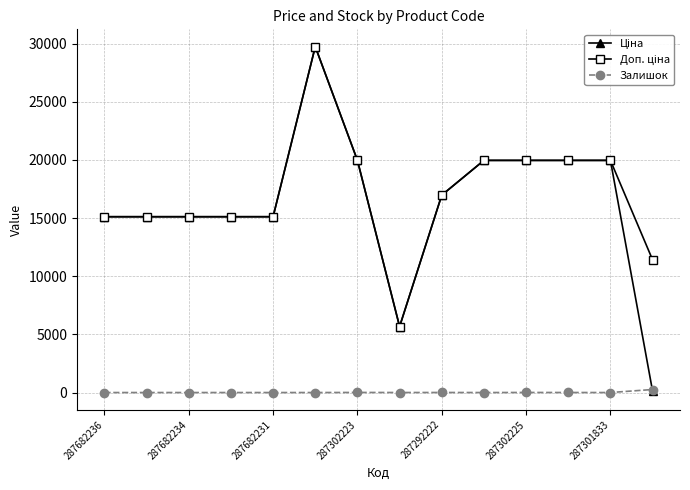

At how many categories does at least one series exceed 9883?

13